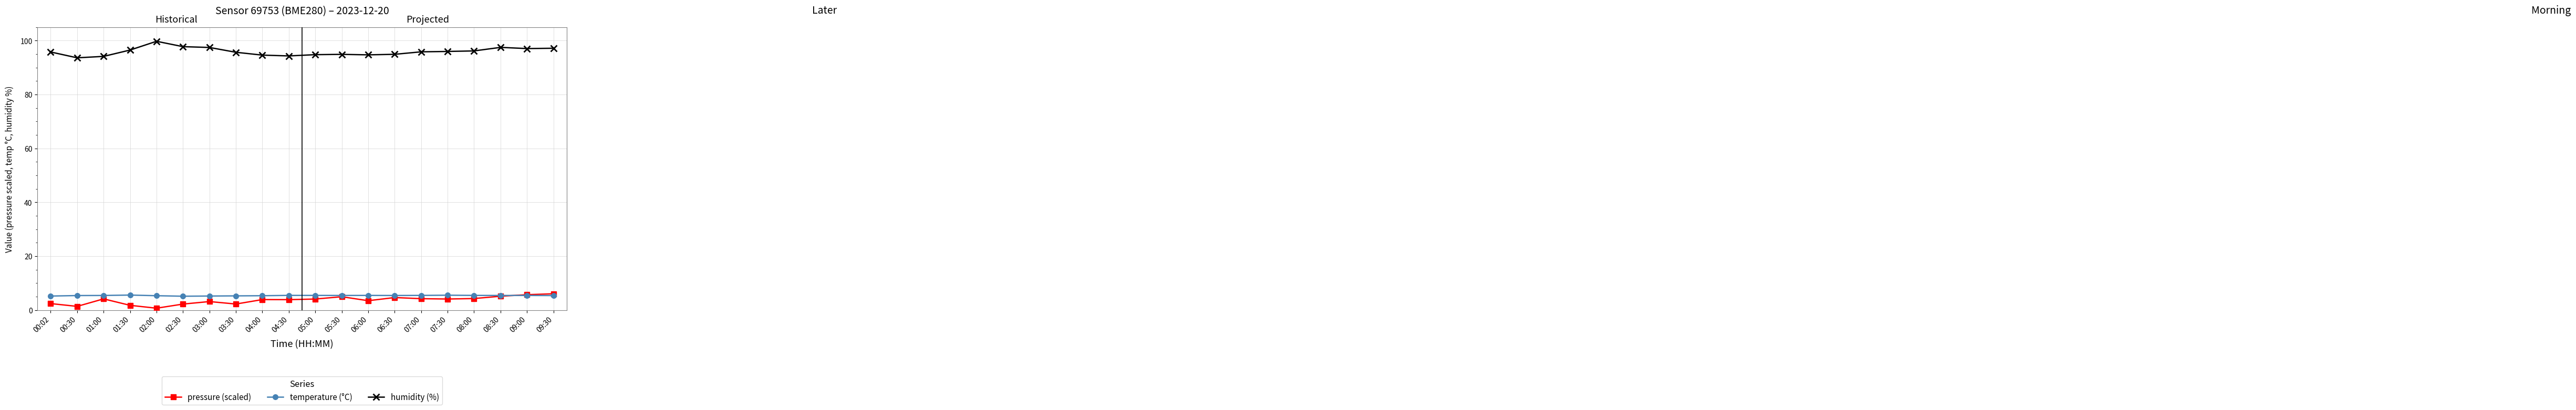

What is the greatest value displayed?

99.8